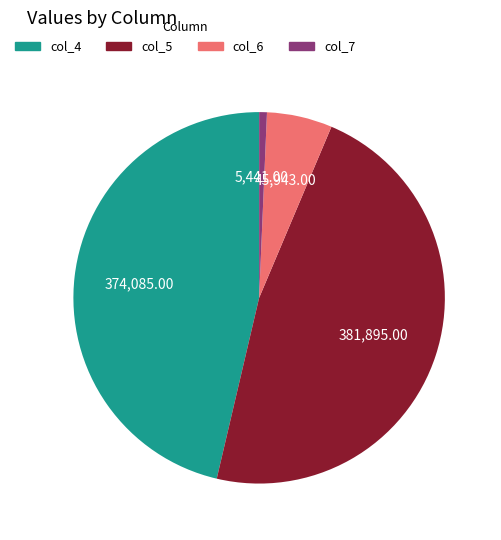

Between col_4 and col_7, which is larger?

col_4